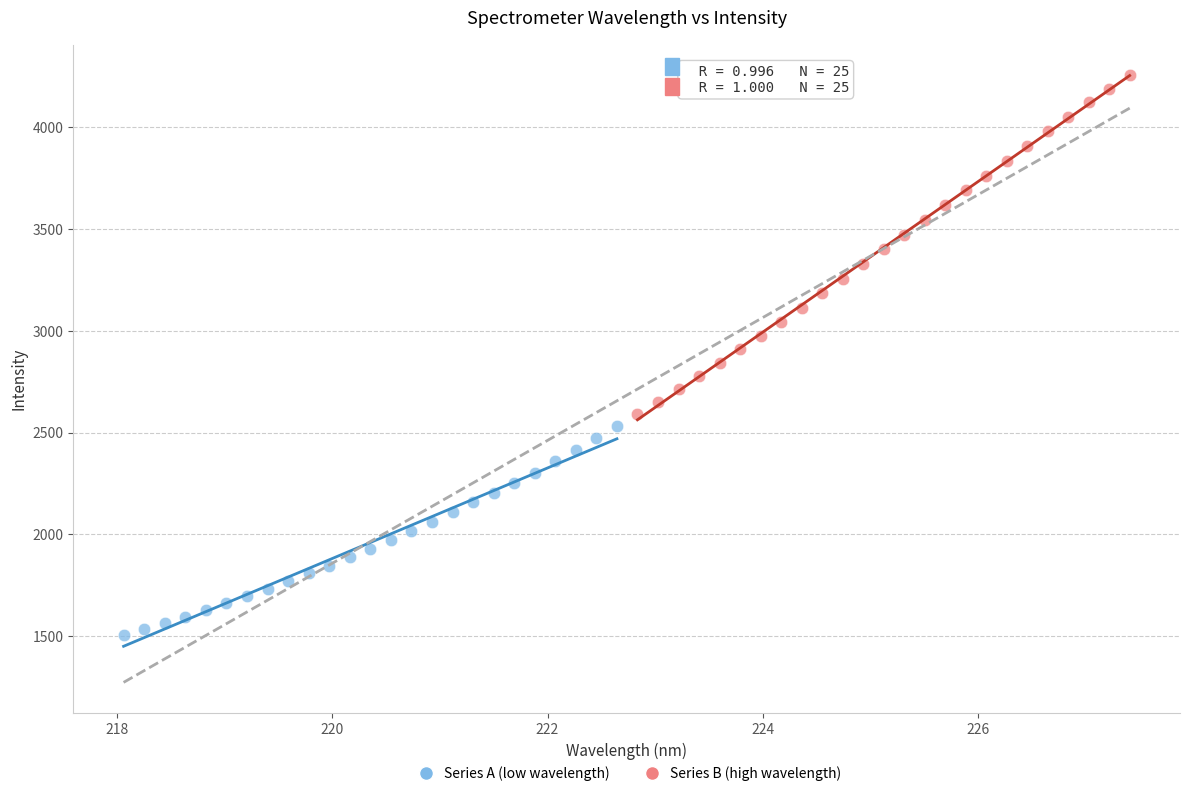

Which series reaches the minimum Y coordinate?

Series A (low wavelength)